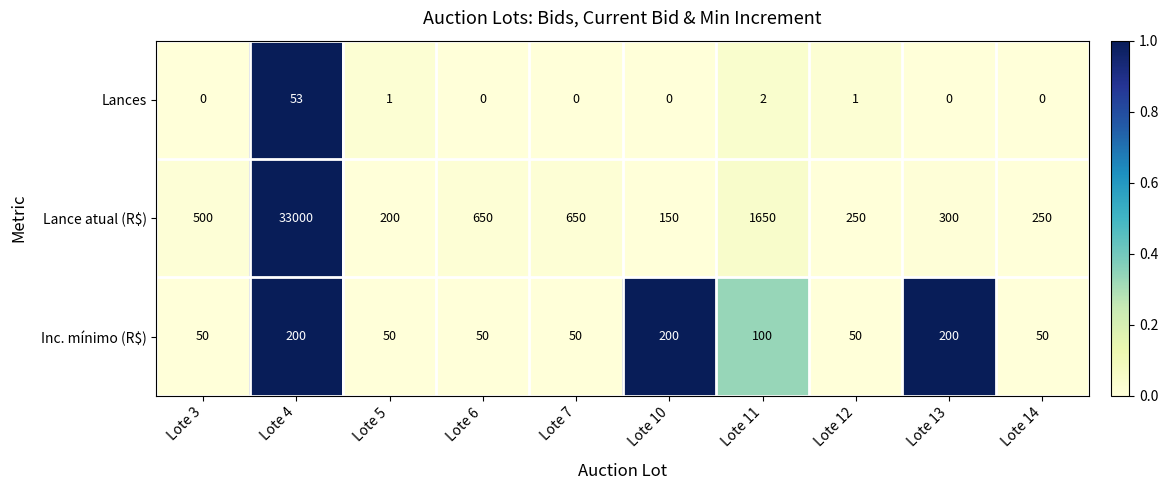

What is the difference between the maximum and minimum values in the Lance atual (R$) series?

32850